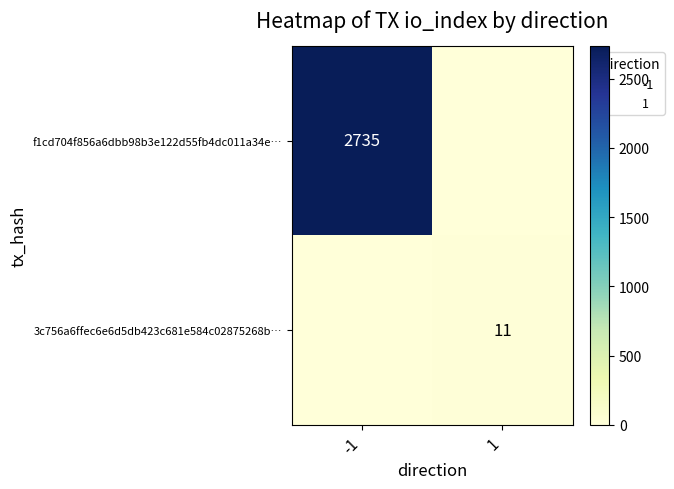

Rank the series by their maximum value, from lowest to highest.

3c756a6ffec6e6d5db423c681e584c02875268b…, f1cd704f856a6dbb98b3e122d55fb4dc011a34e…